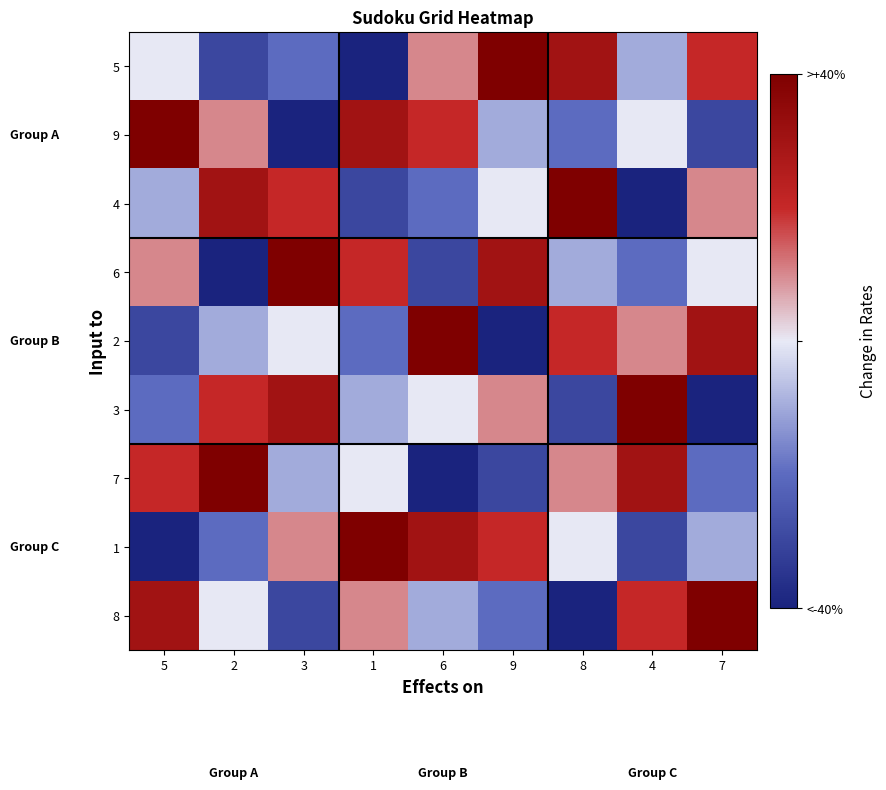

Rank the series by their maximum value, from highest to lowest.

5, 9, 4, 6, 2, 3, 7, 1, 8